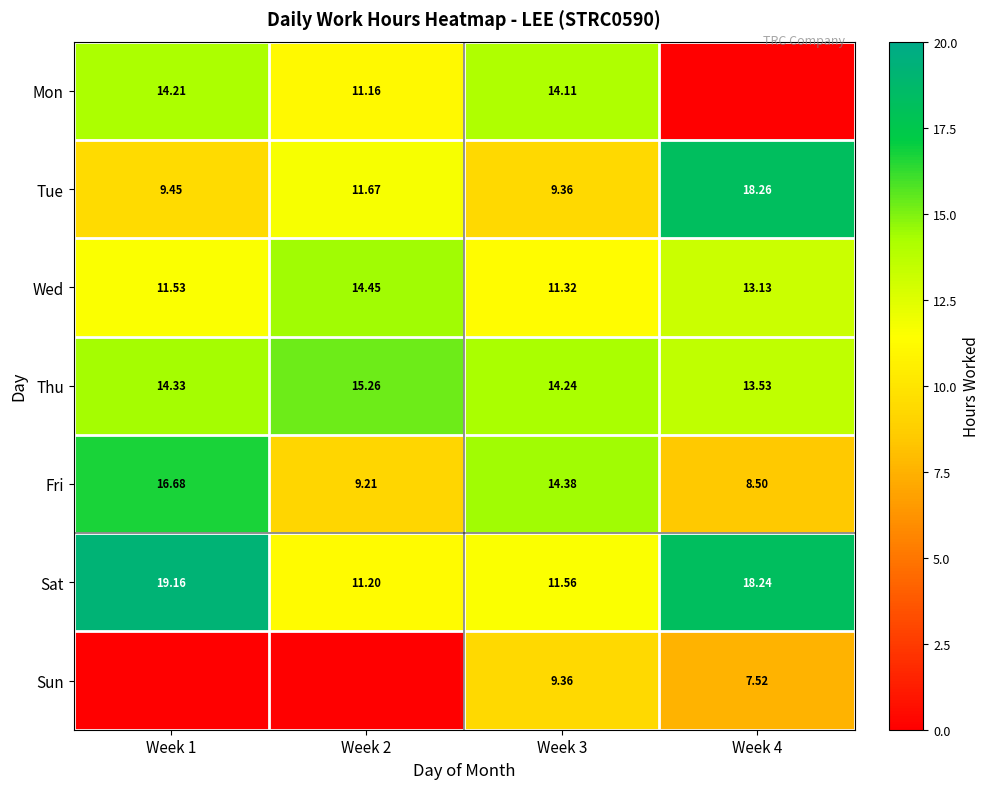

Is the value of Fri at Week 4 greater than the value of Thu at Week 4?

No